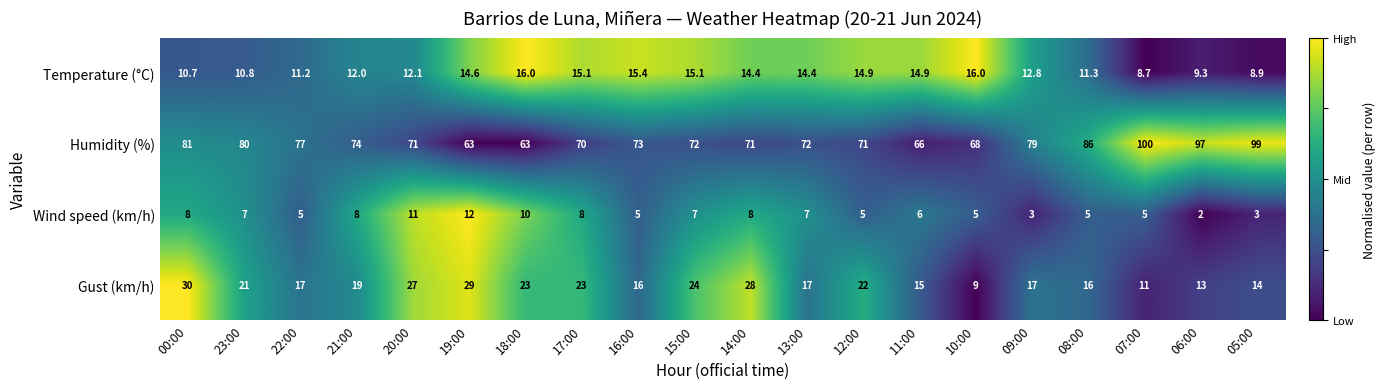

Is it true that Gust (km/h) equals 13.9 at 23:00?

False